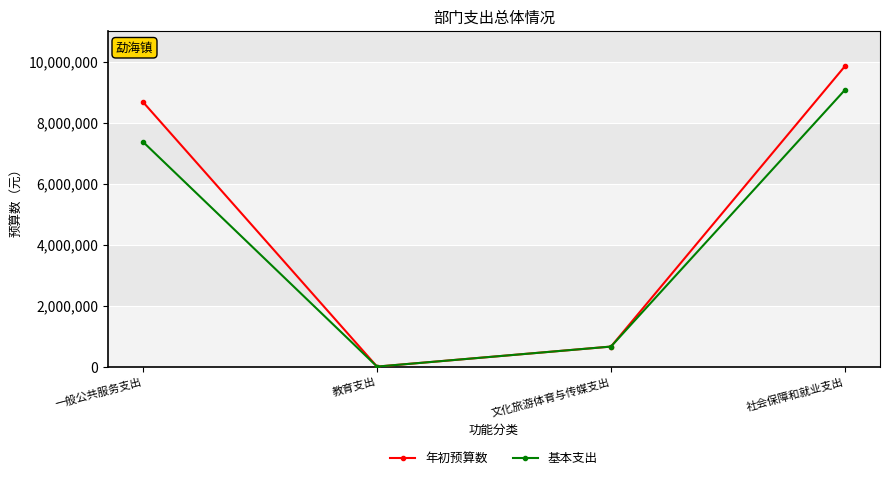

How many distinct data groups are displayed?

2